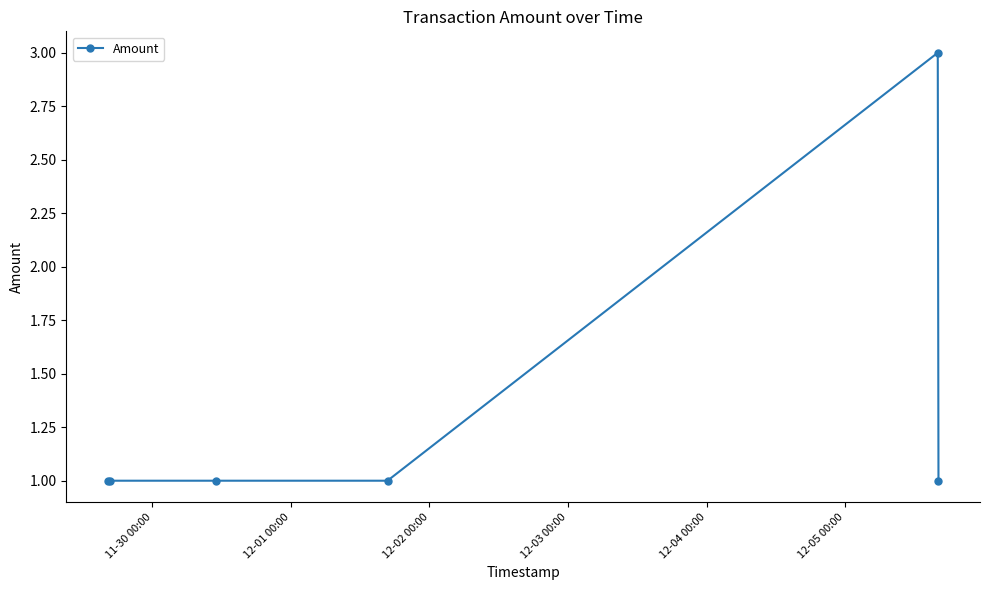

How many lines are shown in the chart?

1